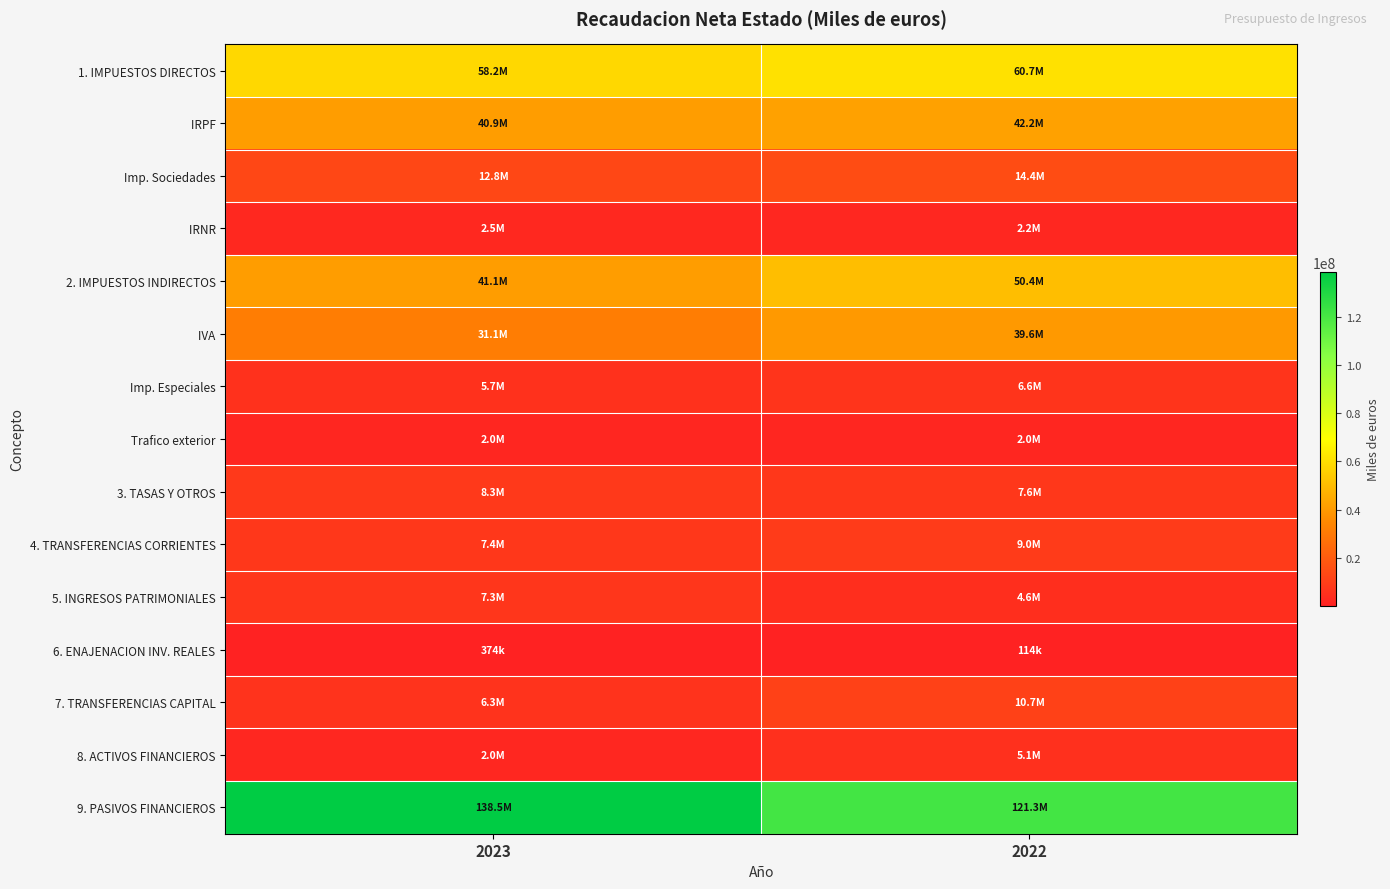

What is the total value across all series at 2023?

364458881